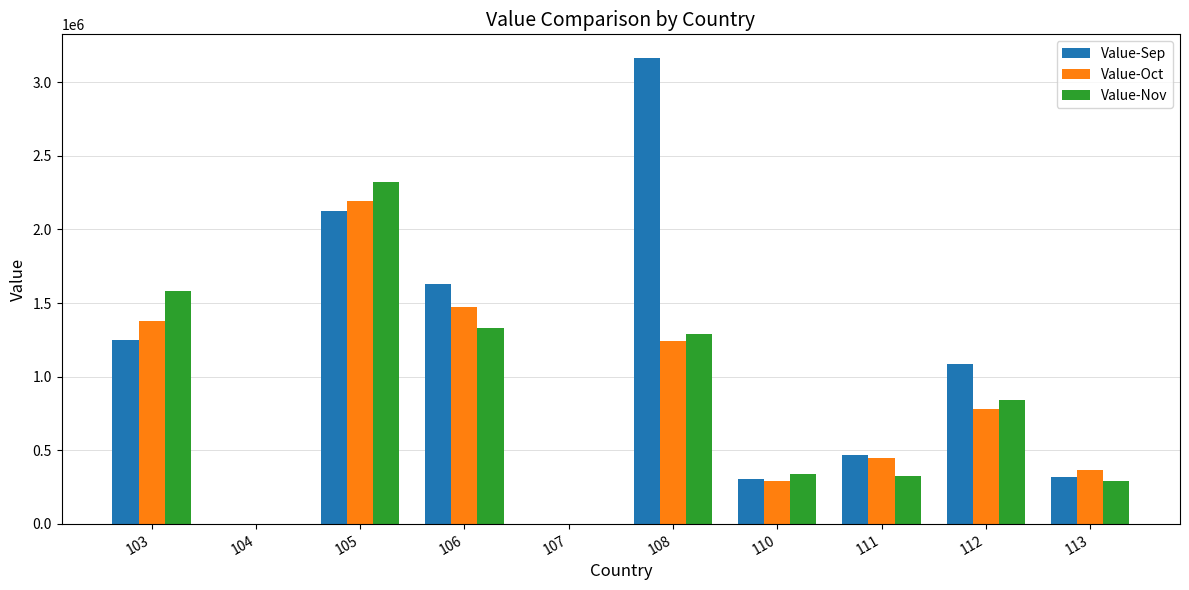

The Value-Nov series shows 2321852 at 105. True or false?

True